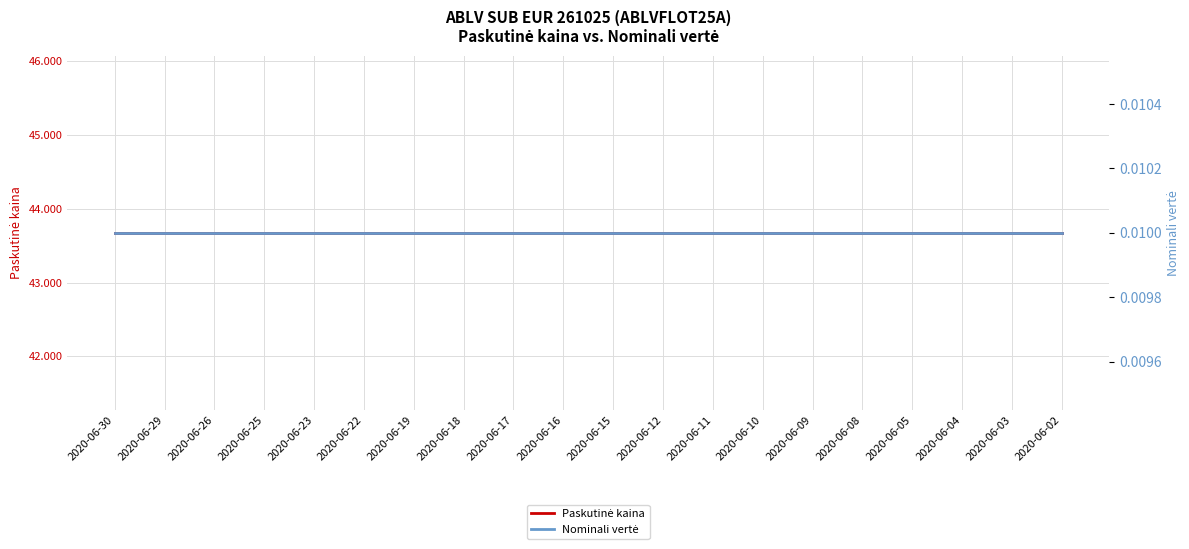

List the series in order of their overall mean, highest first.

Paskutinė kaina, Nominali vertė